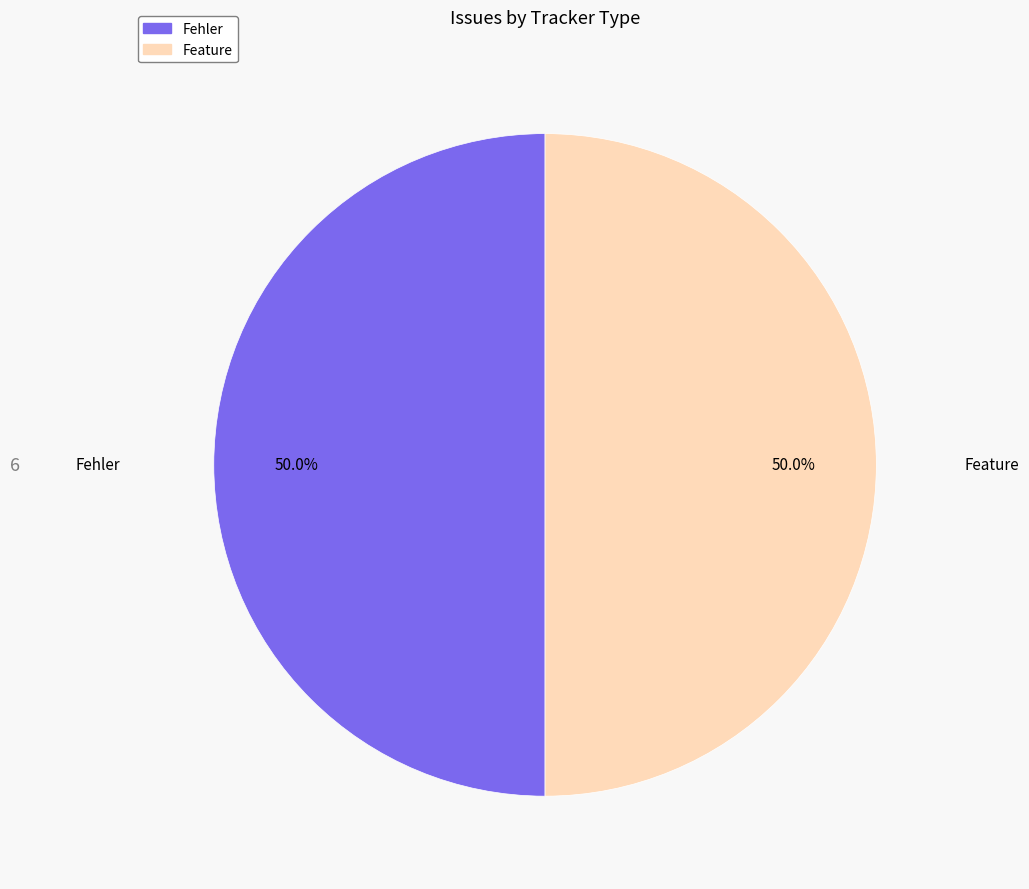

To the nearest percent, what is the difference between the largest and smallest slice percentages?

0%